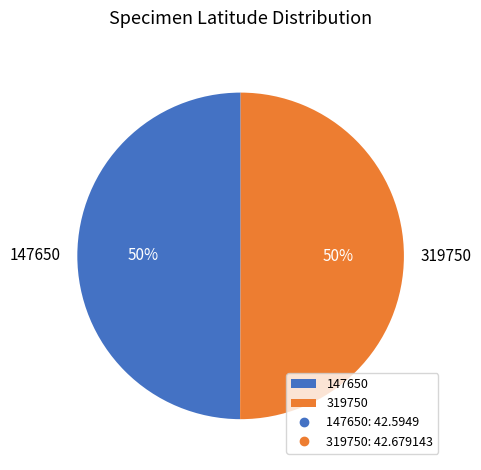

How many segments does this pie chart have?

2